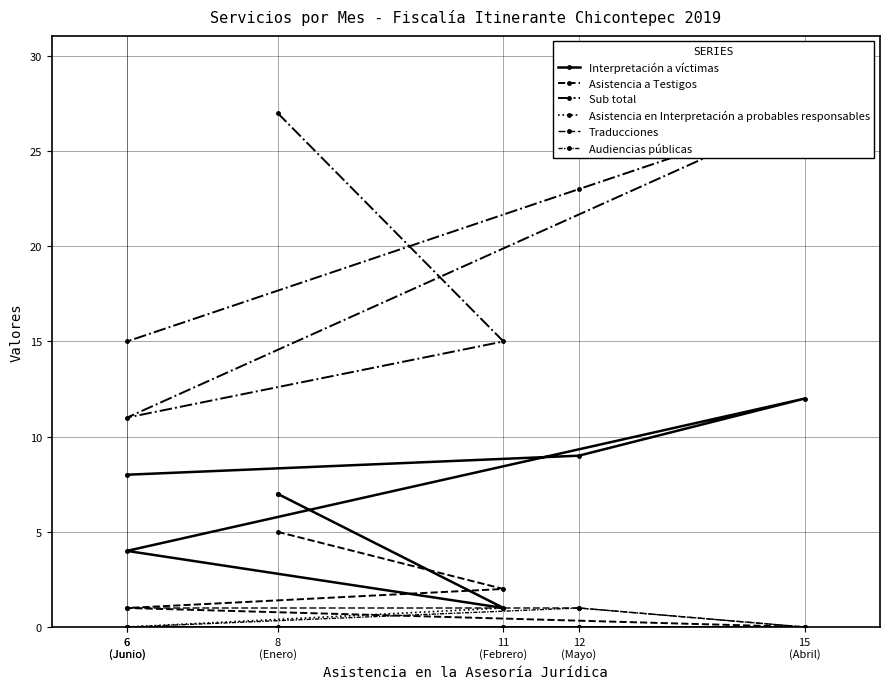

What is the difference between the highest and lowest values at 15
(Abril)?

27